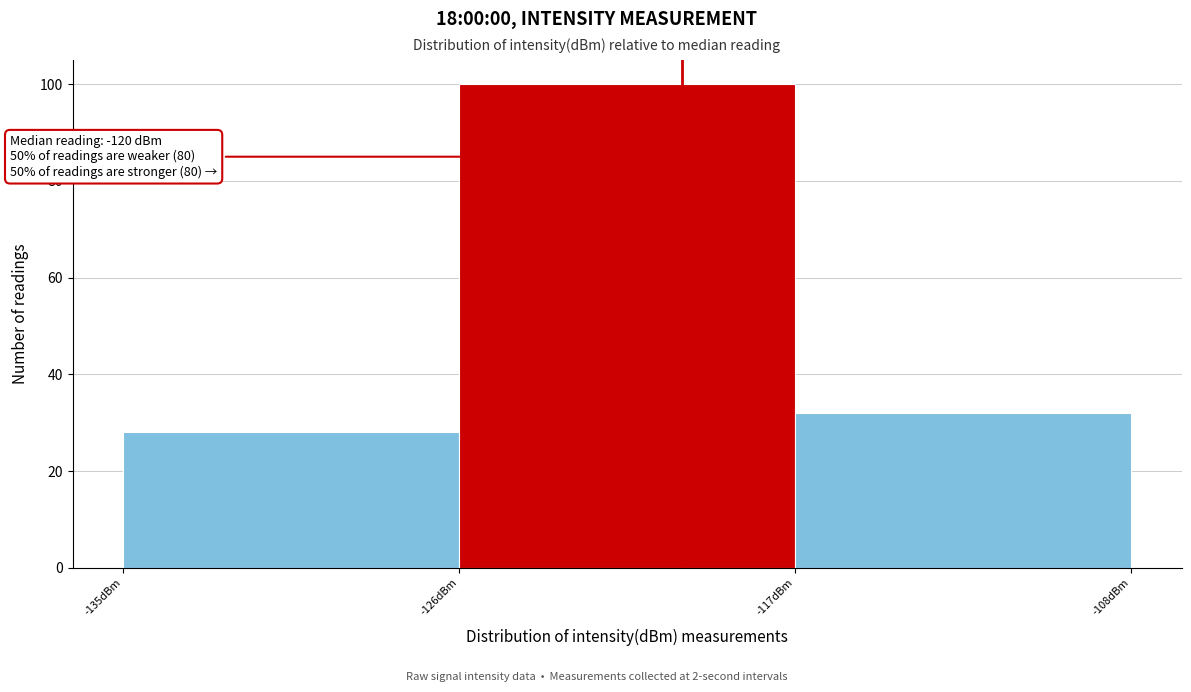

Which range on the x-axis has the tallest bar?

-126 to -117